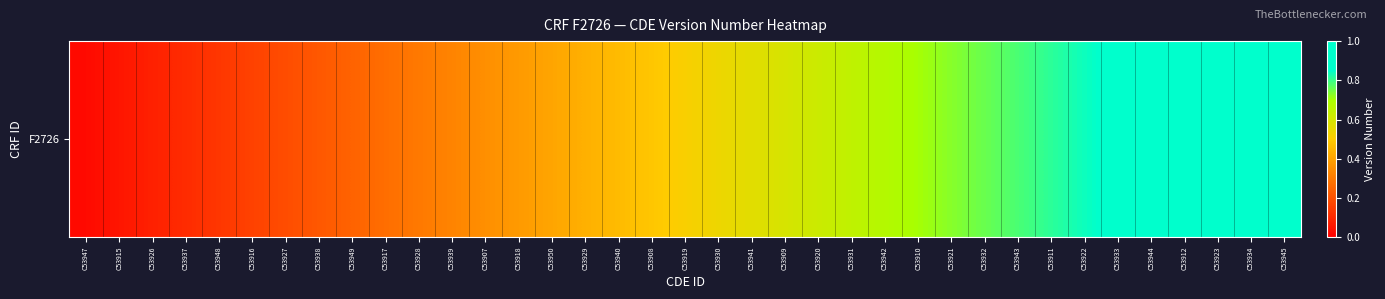

At which label is the value closest to 0?

C53947